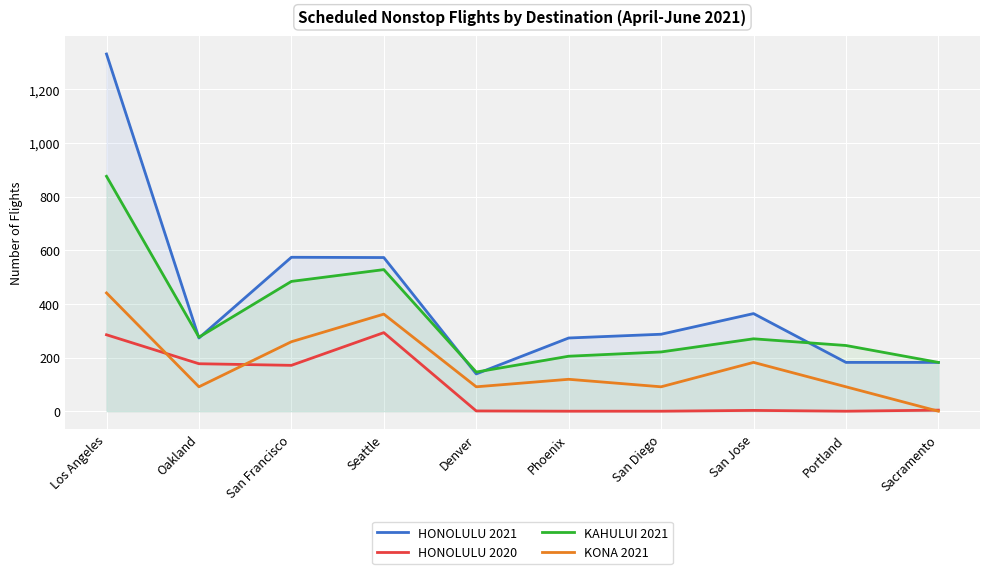

Which series ends up on top after the final intersection of KONA 2021 and HONOLULU 2020?

HONOLULU 2020